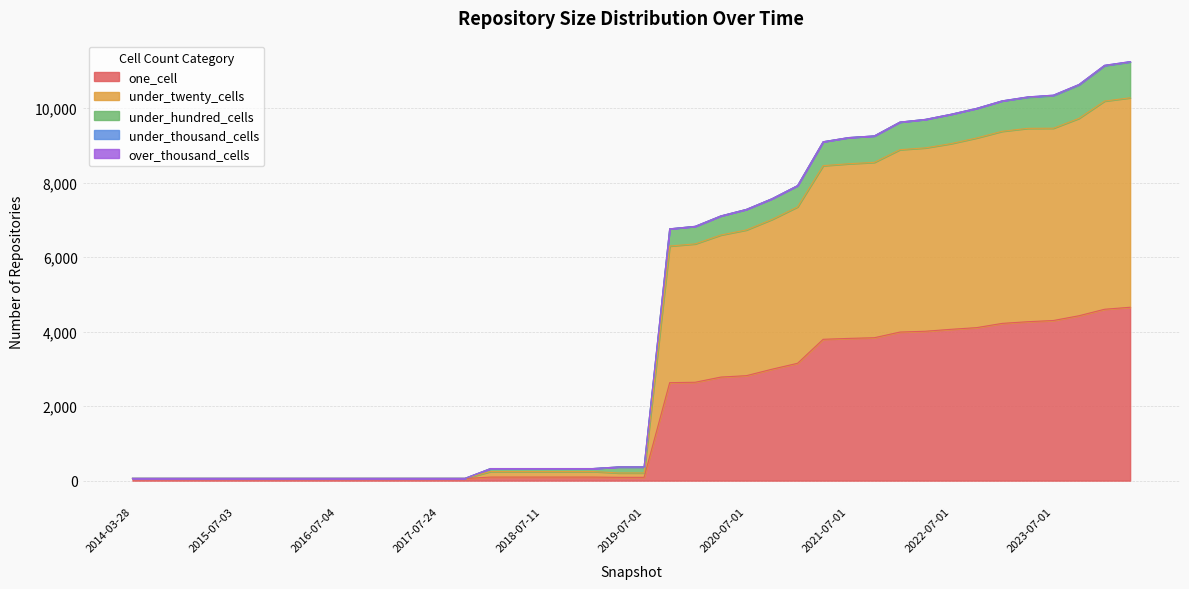

At which category is the sum across all series the highest?

2024-04-01